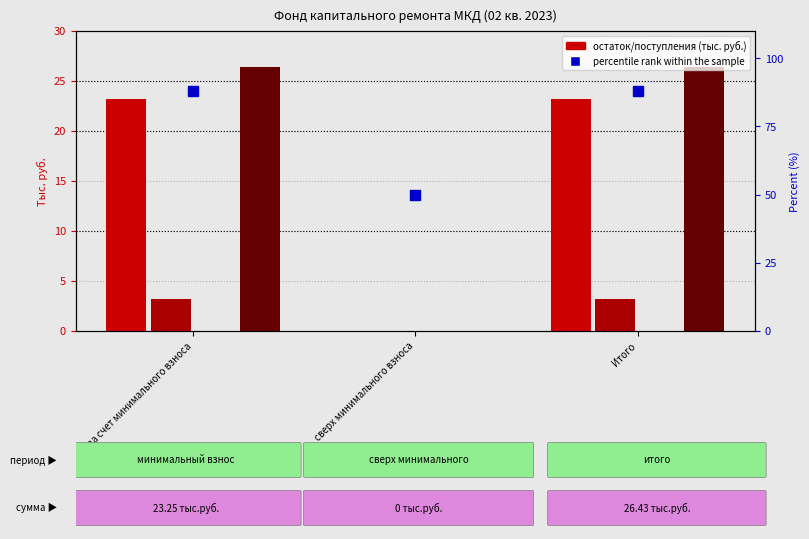

Which series contains the lowest Y value?

Остаток на начало